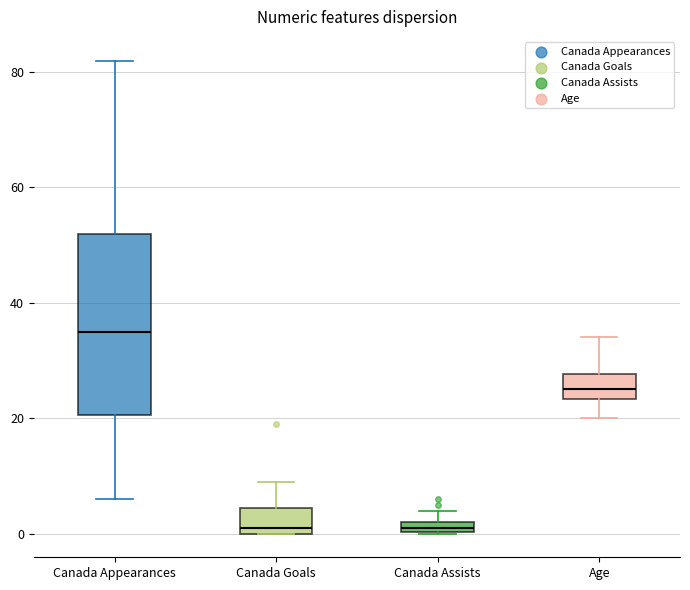

Where is the upper edge of the box for Canada Goals on the y-axis? The values are not printed on the chart, so give them approximately, as read against the axis.

4